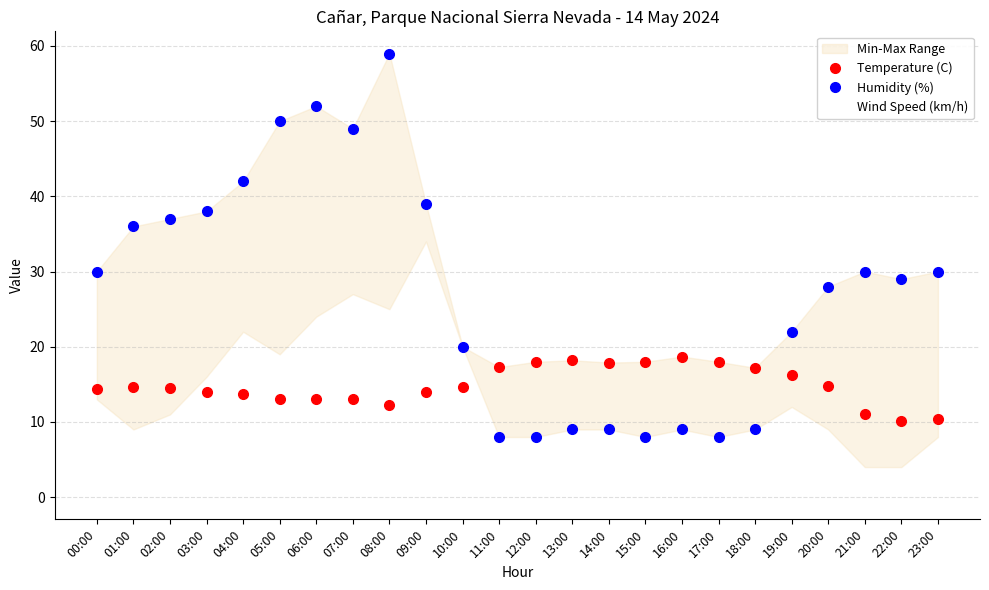

How many values in the Temperature (C) series are below 14?

8